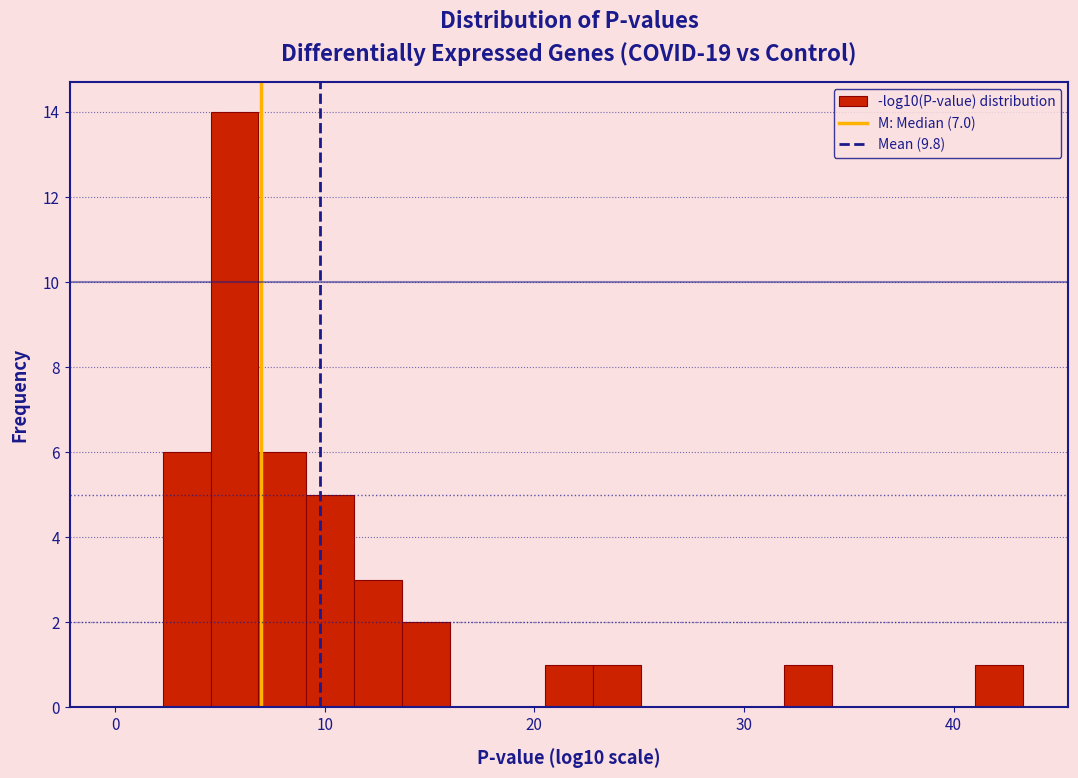

Read against the x-axis, roughly where is the centre of the tallest bar?

6